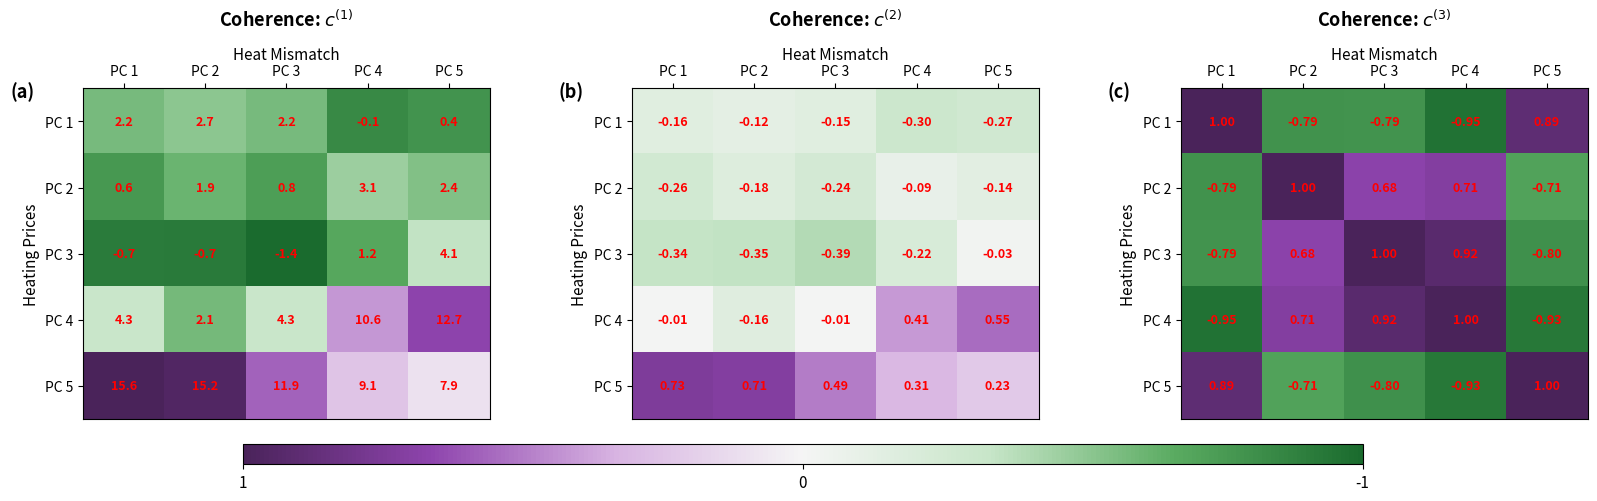

The value of PC 3 at PC 4 is 0.9. True or false?

True